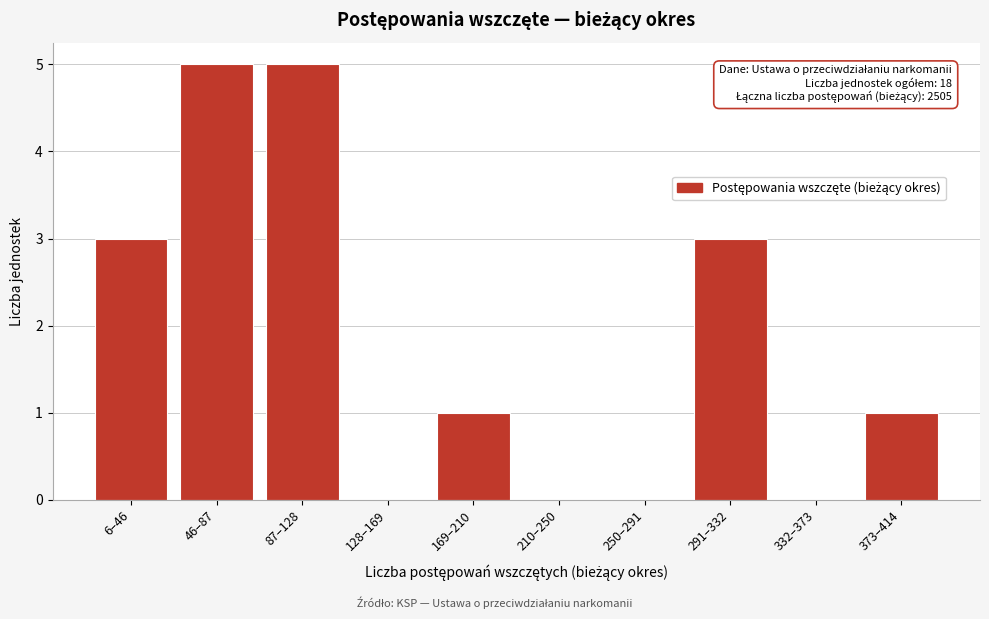

Reading left to right, extract all data points from this chart.

6–46=3	46–87=5	87–128=5	128–169=0	169–210=1	210–250=0	250–291=0	291–332=3	332–373=0	373–414=1